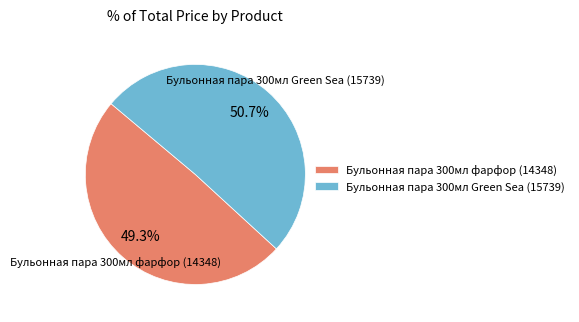

Do Бульонная пара 300мл Green Sea (15739) and Бульонная пара 300мл фарфор (14348) together represent more than half of the pie?

Yes